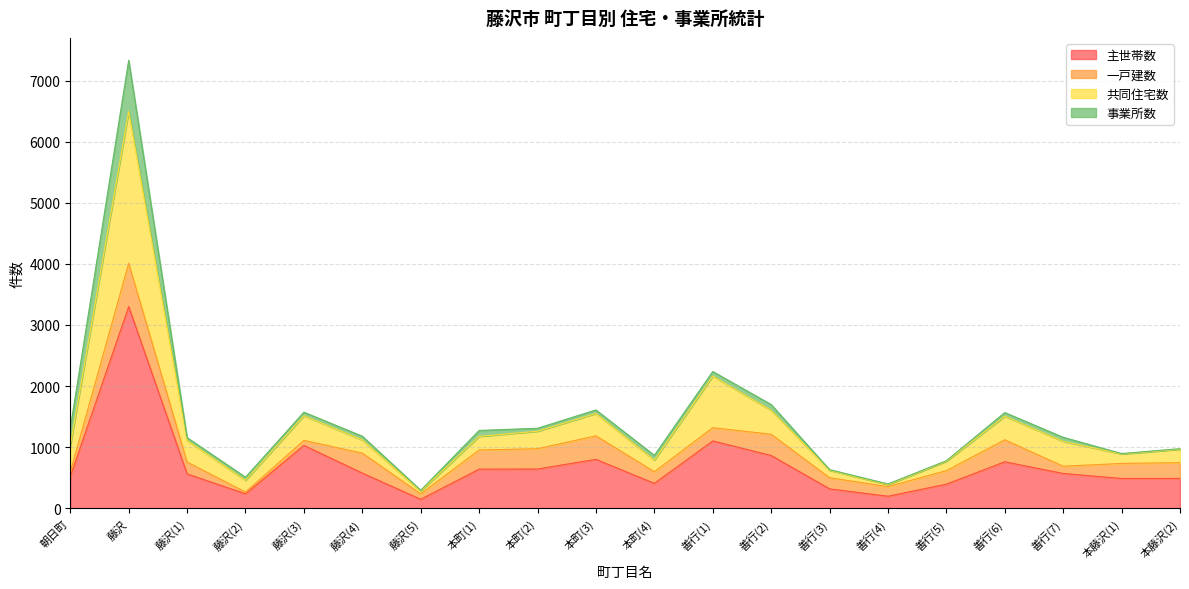

The value of 主世帯数 at 本町(3) is 800. True or false?

True